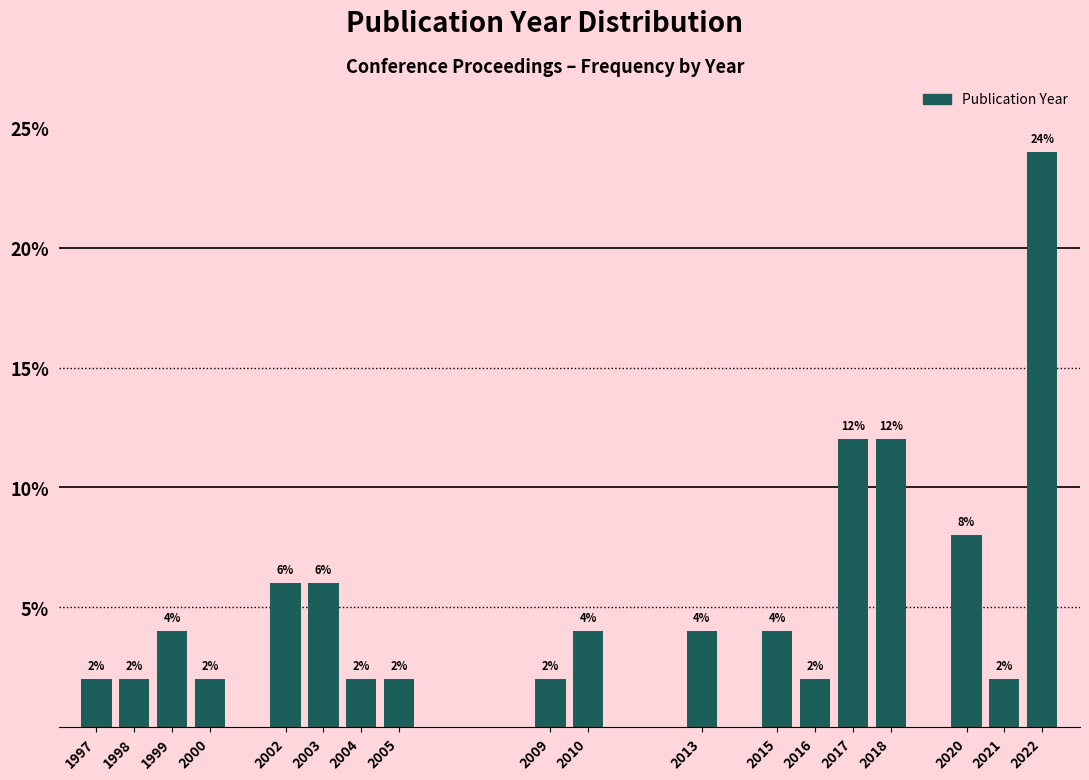

Reading right to left, what are all the values shown in this chart?

2022=24	2021=2	2020=8	2018=12	2017=12	2016=2	2015=4	2013=4	2010=4	2009=2	2005=2	2004=2	2003=6	2002=6	2000=2	1999=4	1998=2	1997=2